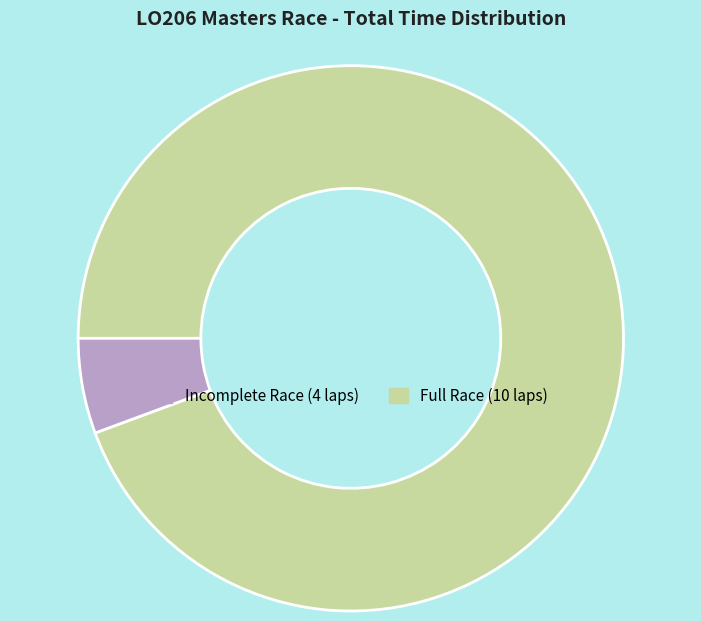

Is there any slice that represents more than half of the pie?

Yes